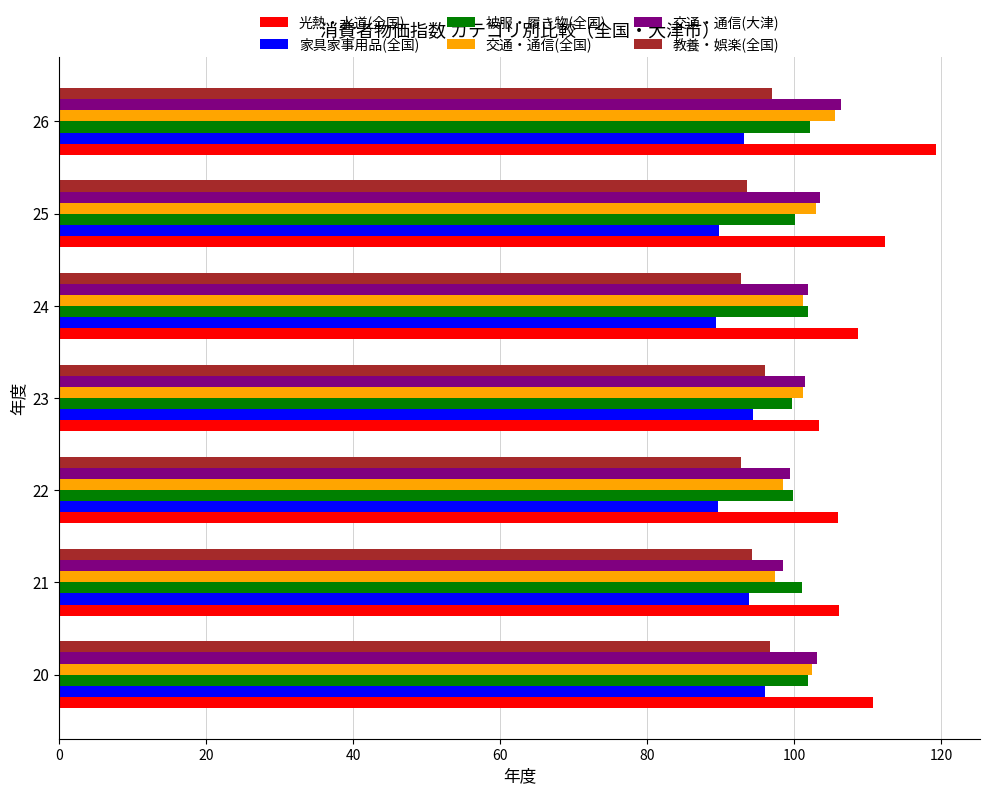

At which category is the sum across all series the highest?

26